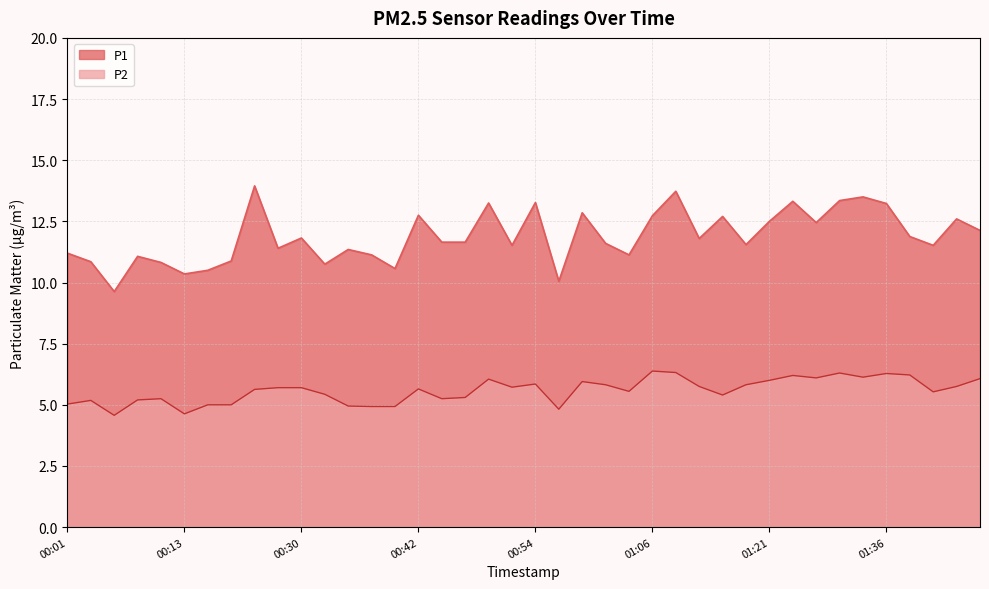

The value of P2 at 01:41 is 9.6. True or false?

False